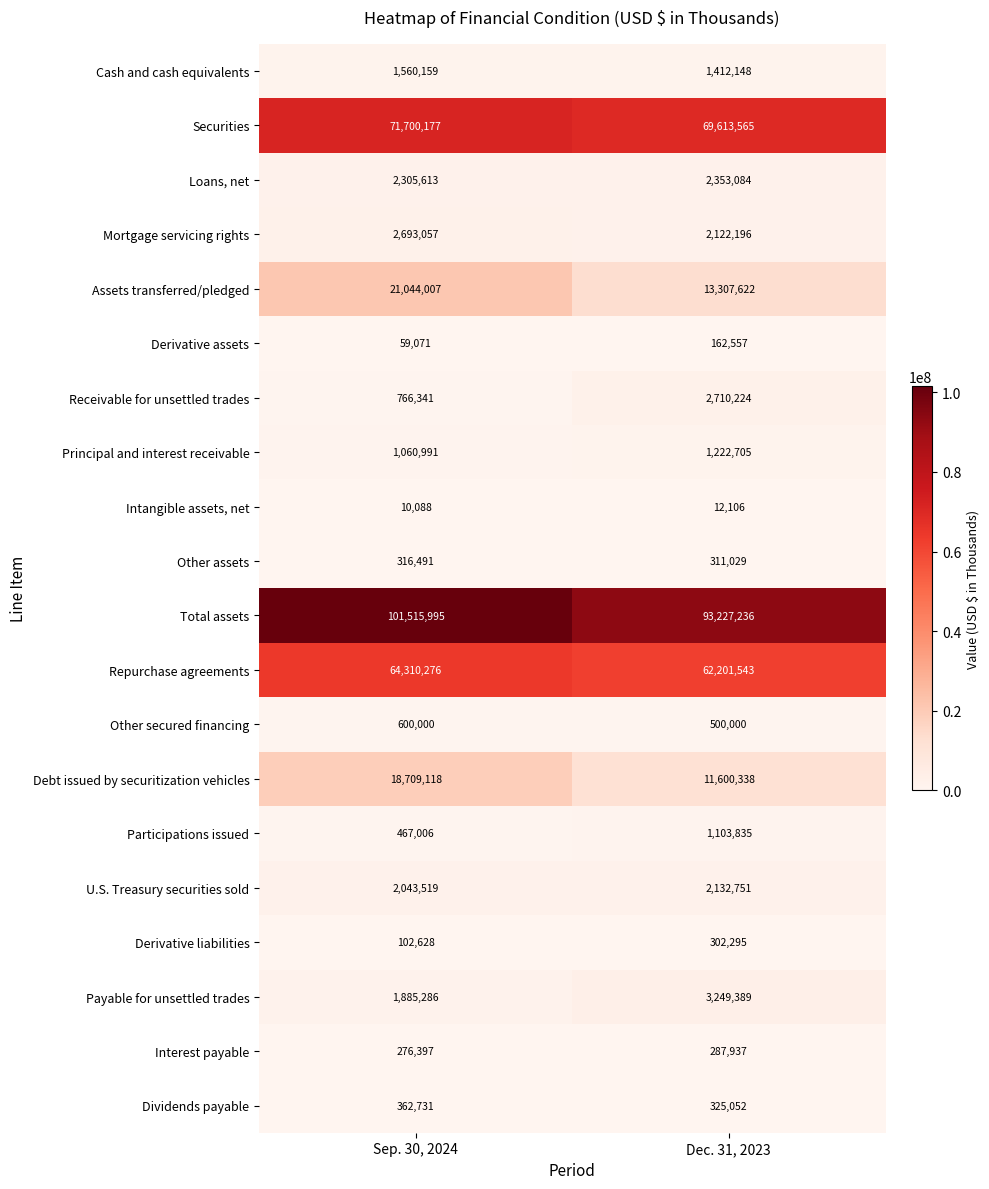

Which series has the largest total across all categories?

Total assets